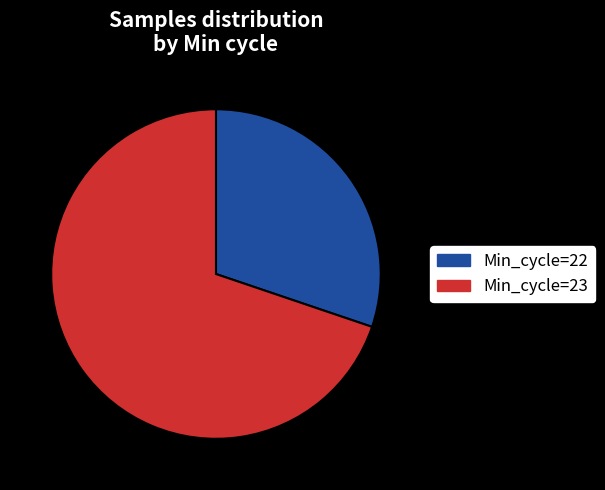

Is the sum of Min_cycle=23 and Min_cycle=22 greater than half?

Yes